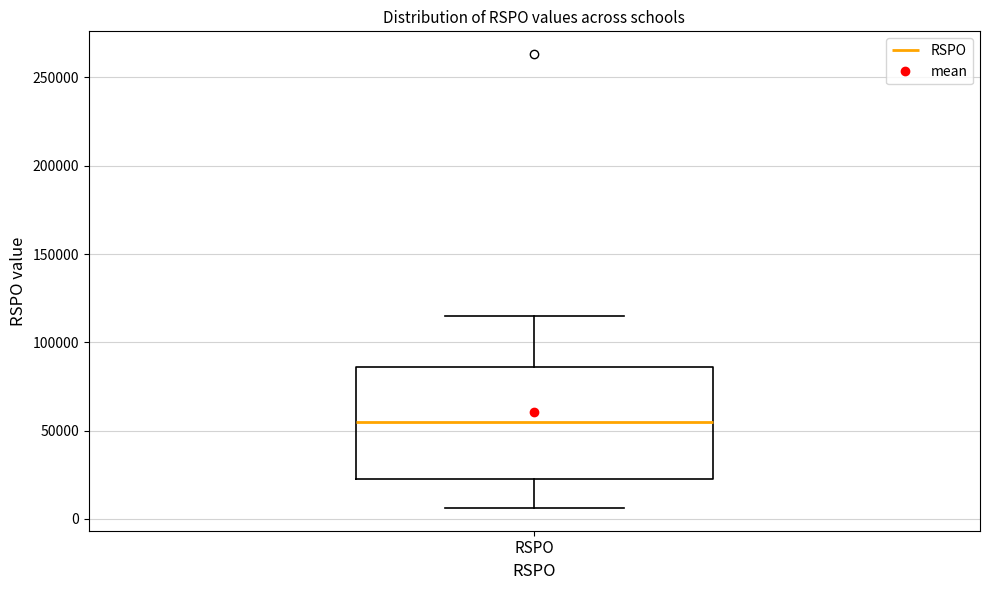

Read this box plot against the y-axis: the position of the median line, the range covered by the box, and the ends of both whiskers. The values are not printed on the chart, so give them approximately, as read against the axis.

median 55000, box 25000 to 85000, whiskers 5000 to 115000